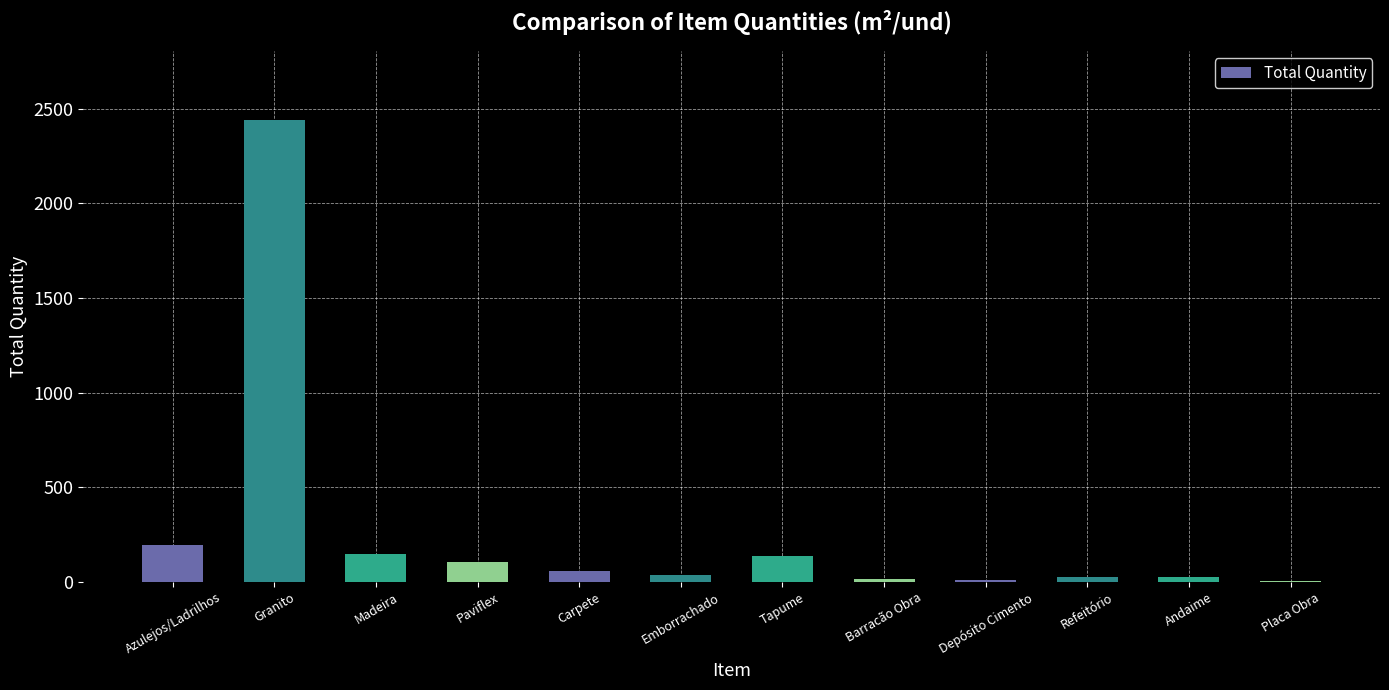

What is the sum of the values at Azulejos/Ladrilhos and Madeira?

341.7